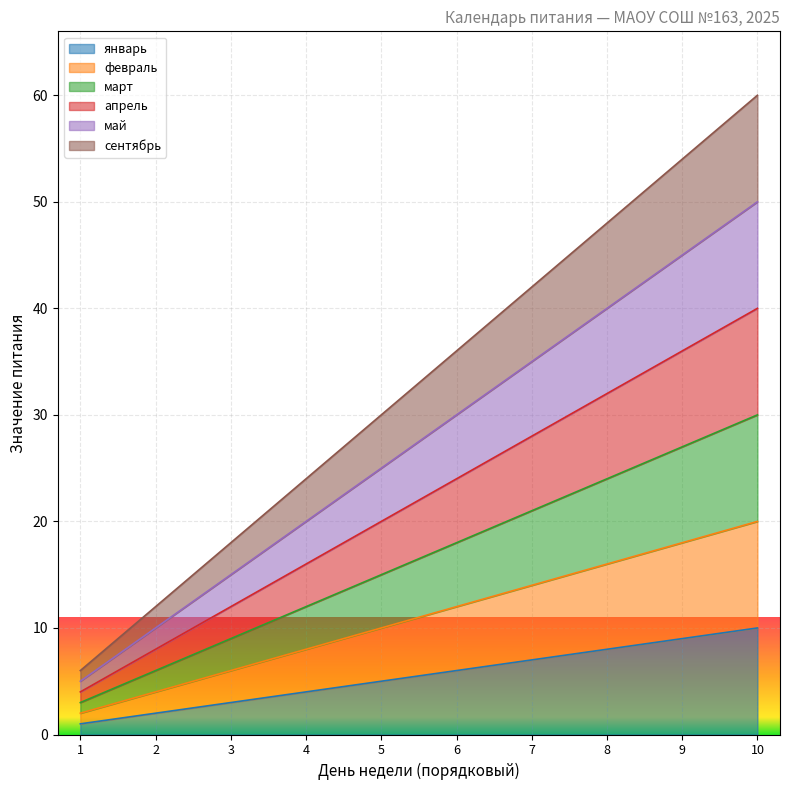

True or false: сентябрь and май intersect in this chart.

False